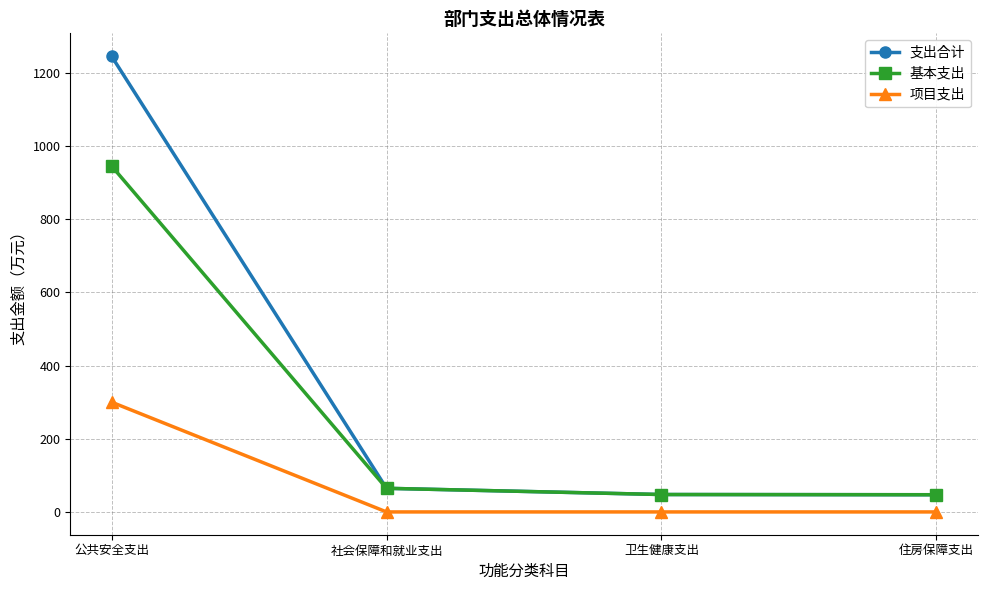

List the series in order of their overall mean, highest first.

支出合计, 基本支出, 项目支出